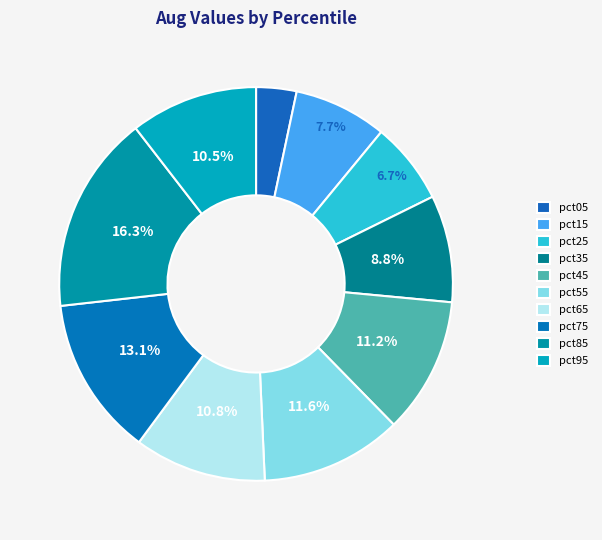

The pct75 slice represents 26% of the pie. True or false?

False